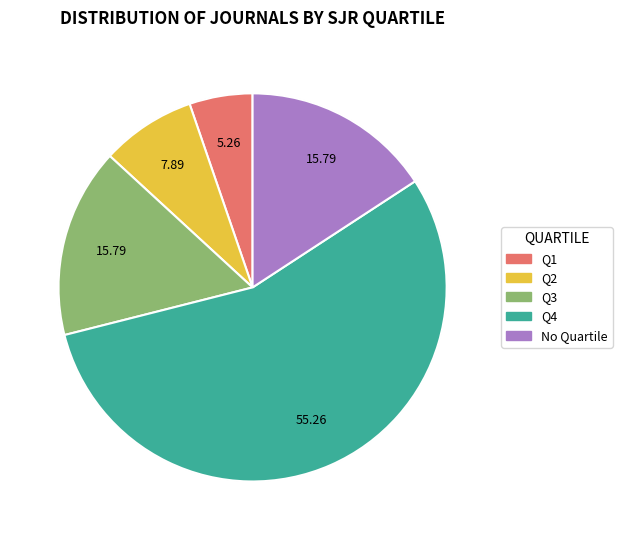

Which slice is the smallest?

Q1